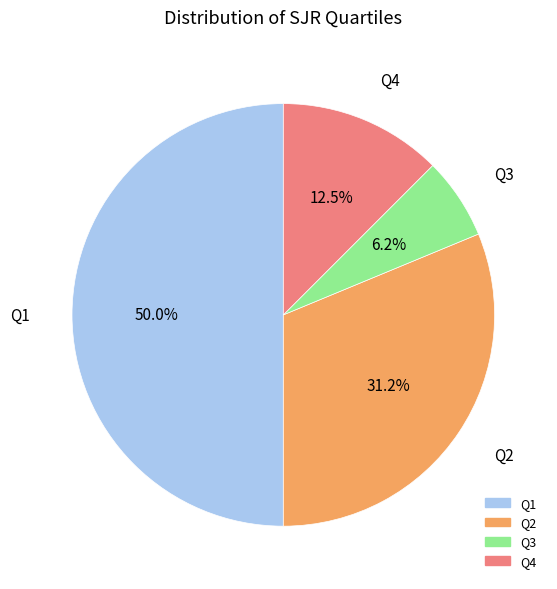

How many slices are in this pie chart?

4